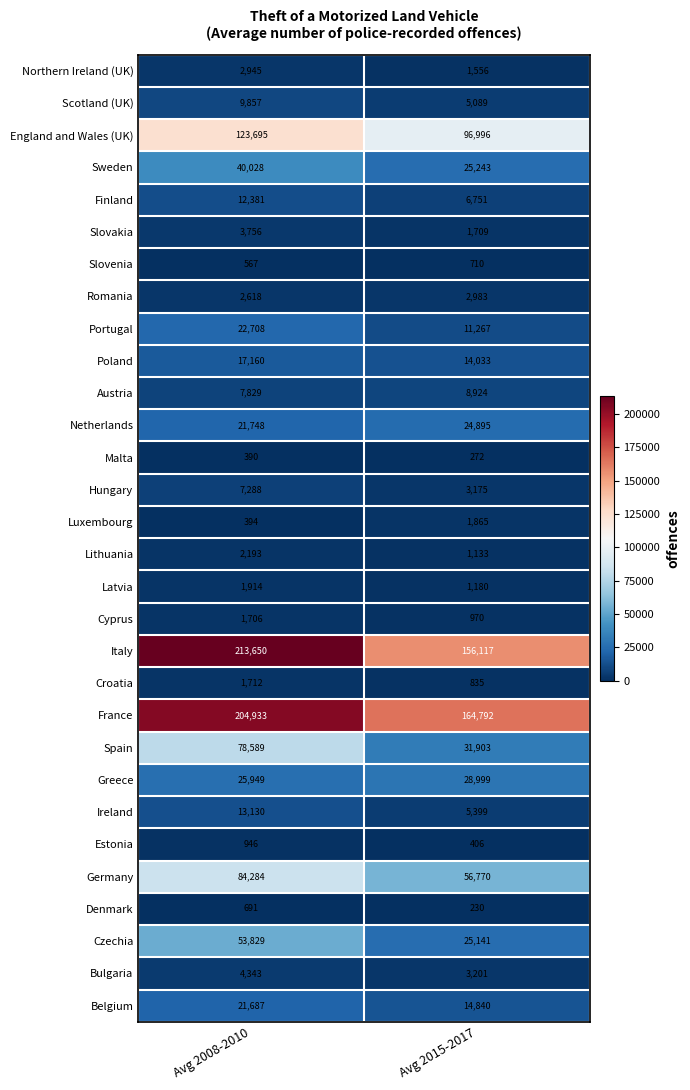

True or false: Sweden has a value of 40028 at Avg 2008-2010.

True